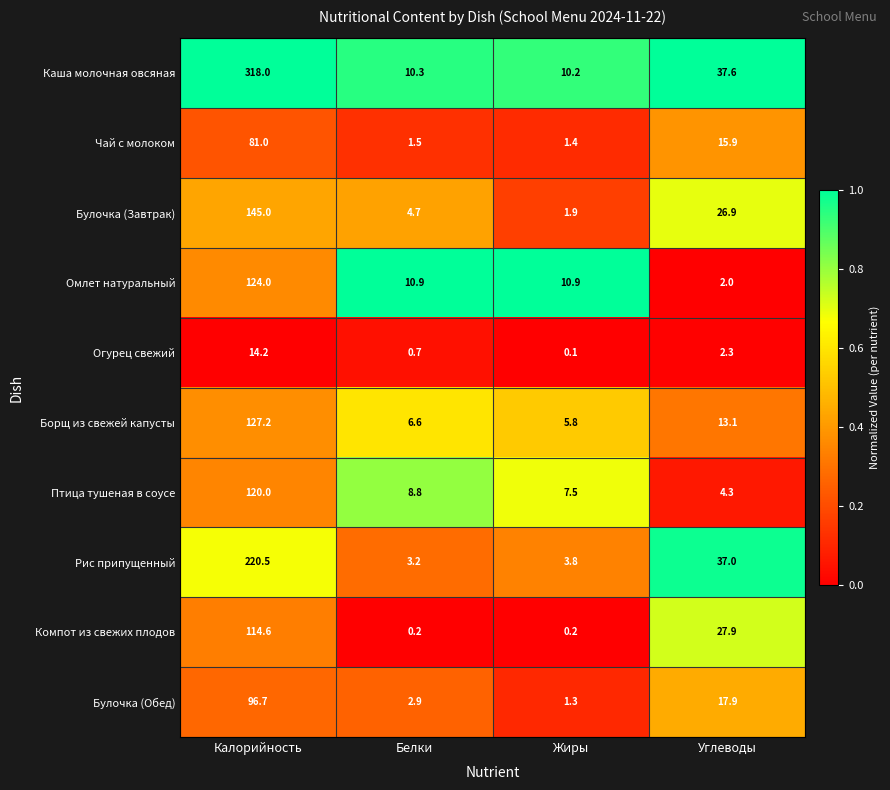

What is the total value across all series at Белки?

49.8